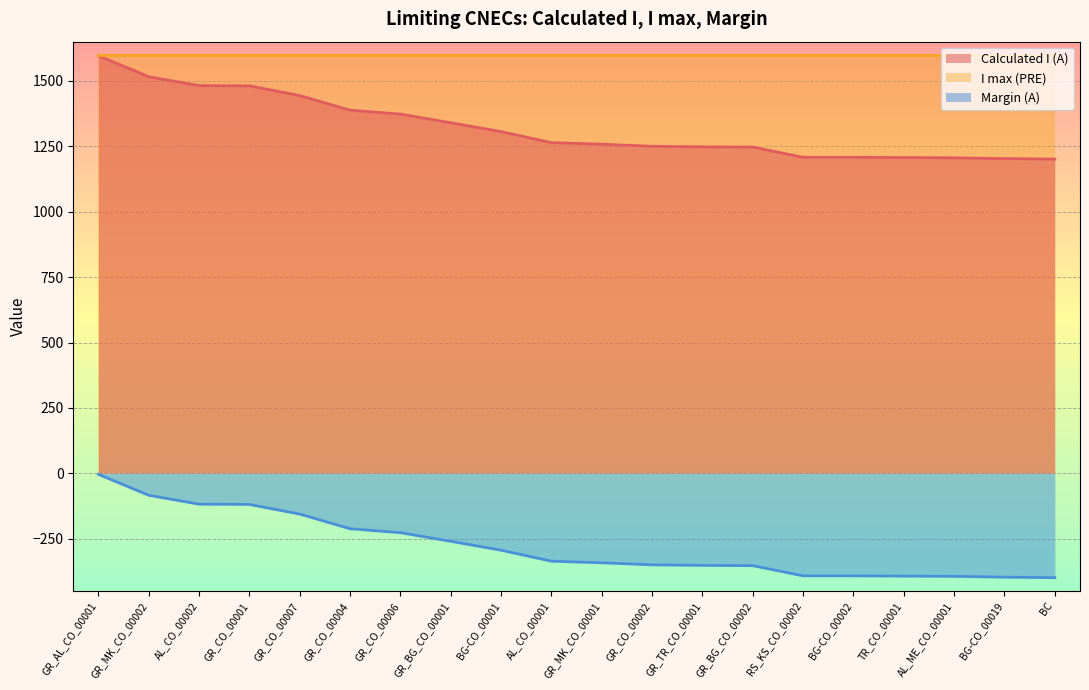

What is the difference between the maximum and minimum values in the Calculated I (A) series?

395